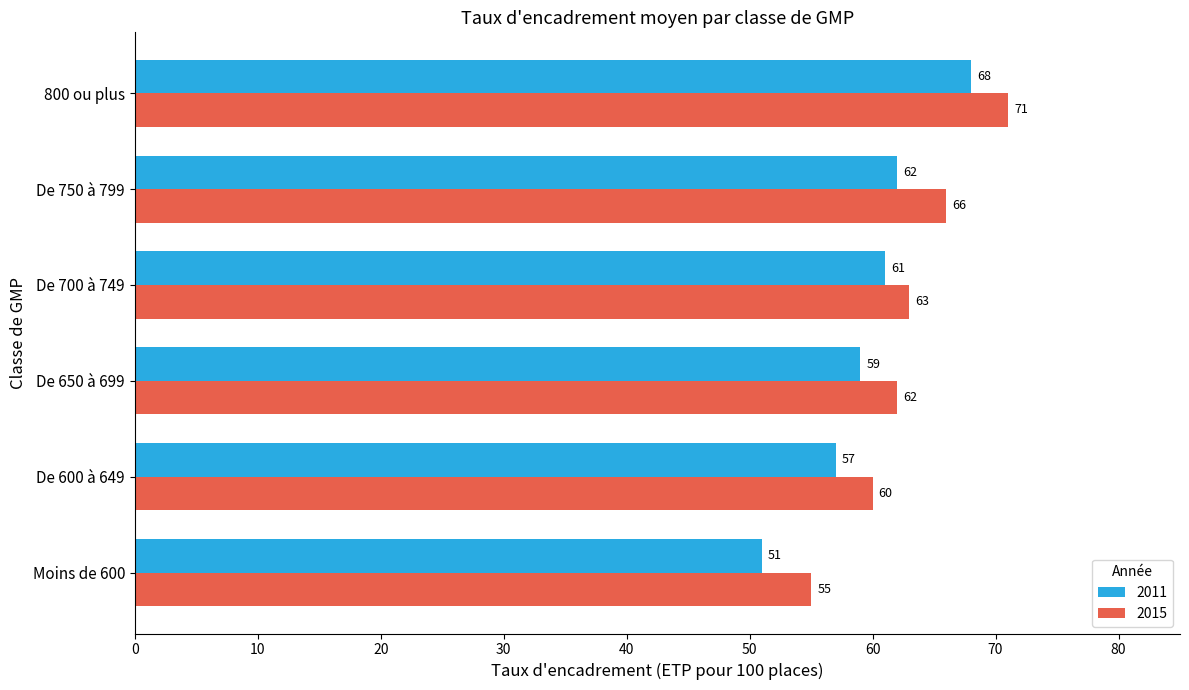

What is the difference between the 2011 values at De 700 à 749 and Moins de 600?

10